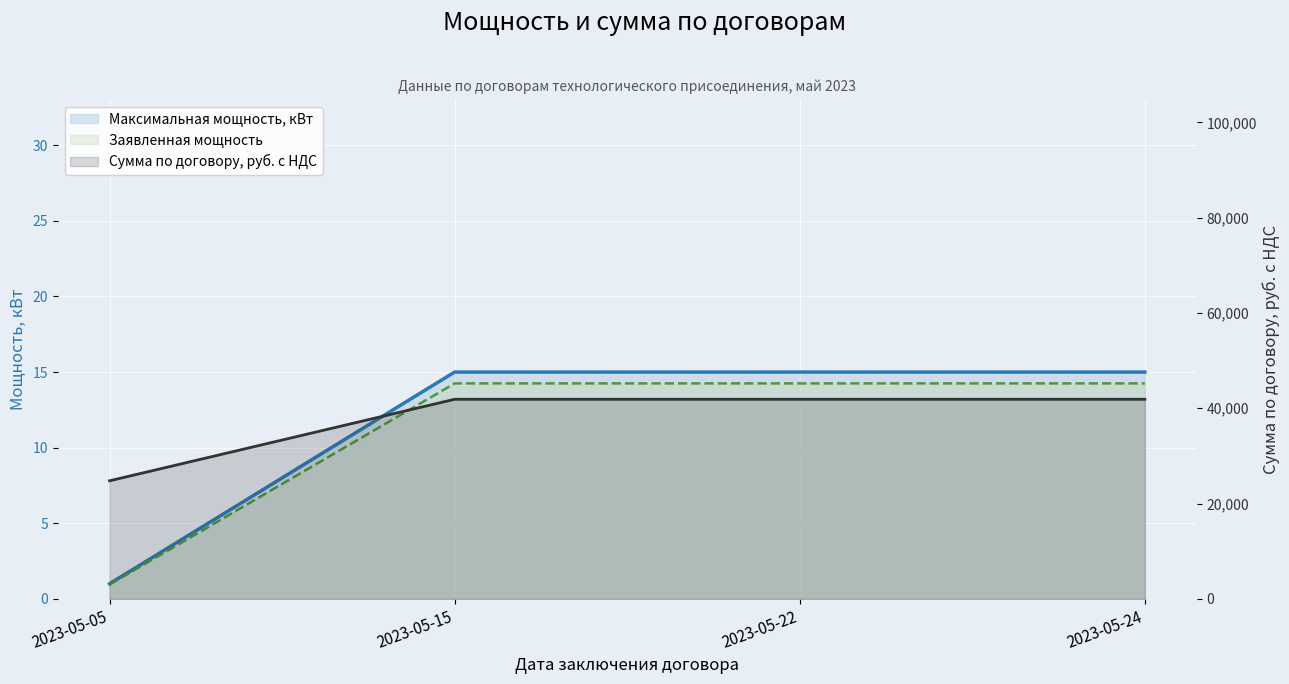

True or false: Сумма по договору, руб. с НДС and Заявленная мощность intersect in this chart.

False